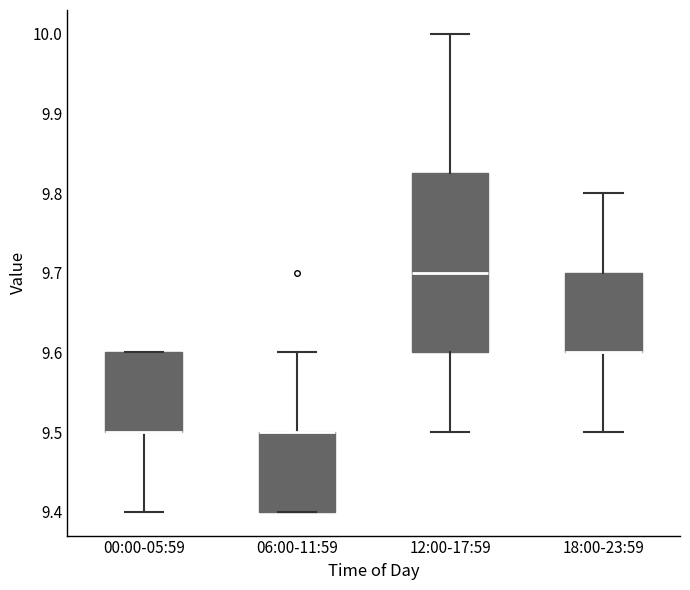

Which box is the tallest, from its lower edge to its upper edge?

12:00-17:59